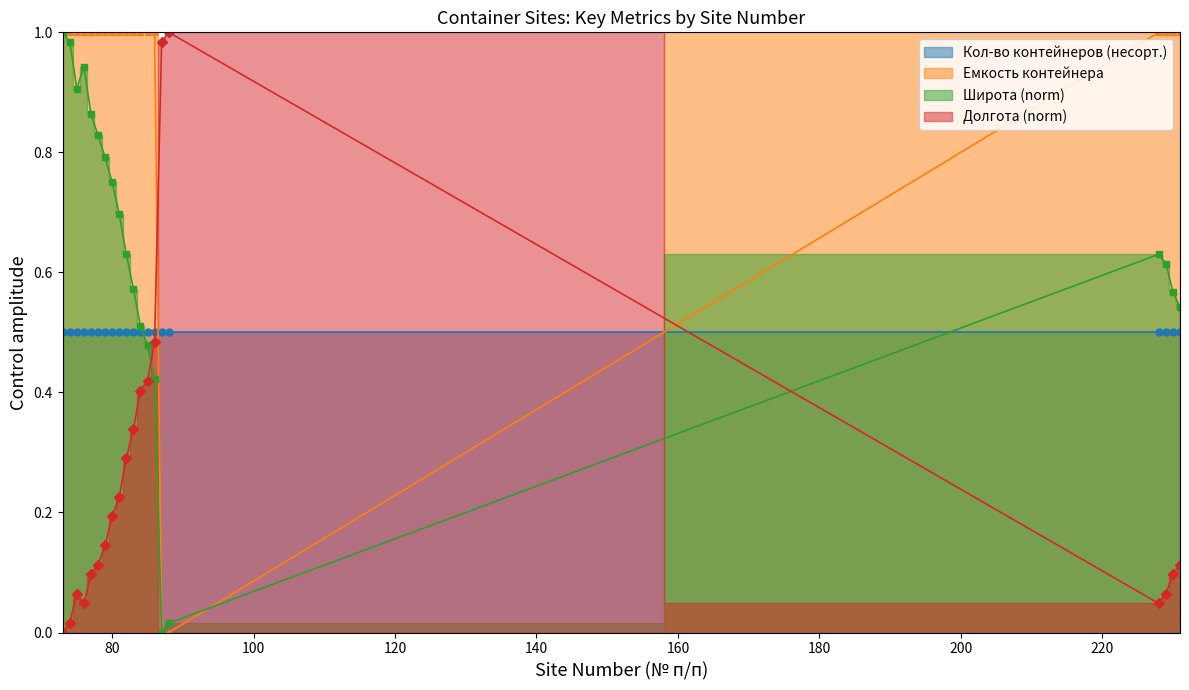

What is the difference between the maximum and minimum values in the Широта (norm) series?

1.0